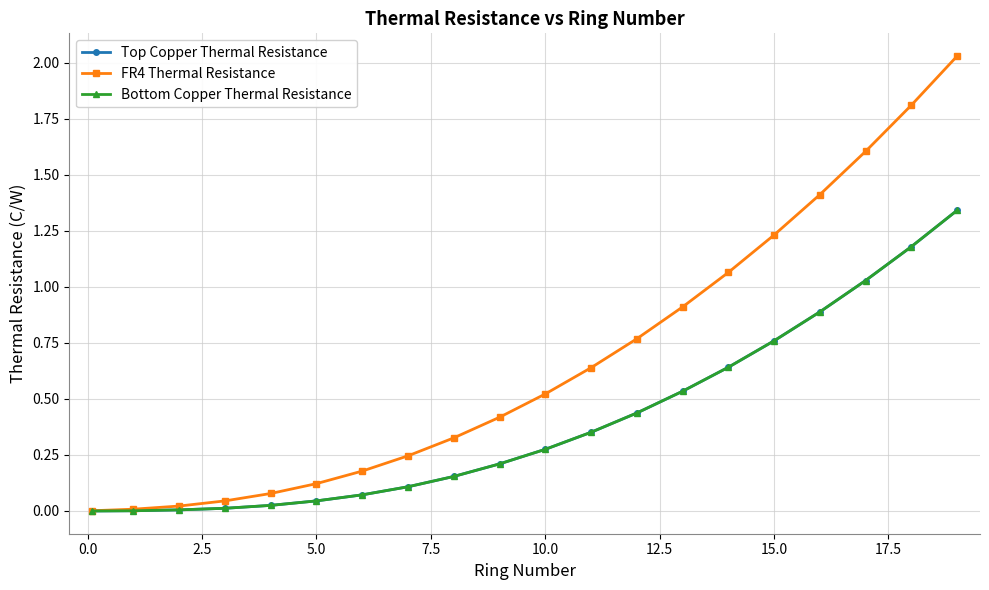

Is this an area chart (filled region under the line)?

No